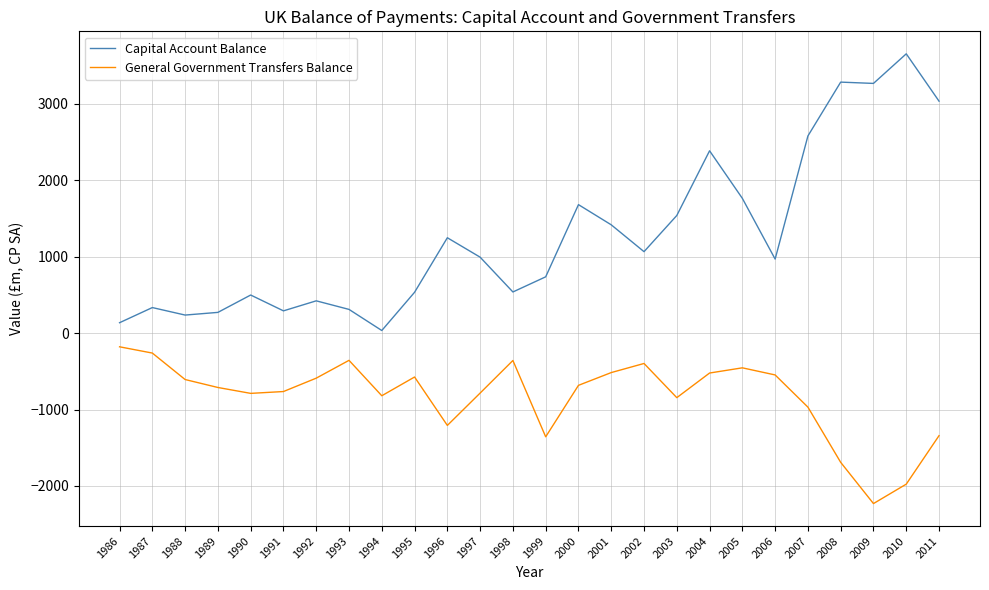

Is the value of General Government Transfers Balance at 2001 greater than the value of Capital Account Balance at 2009?

No